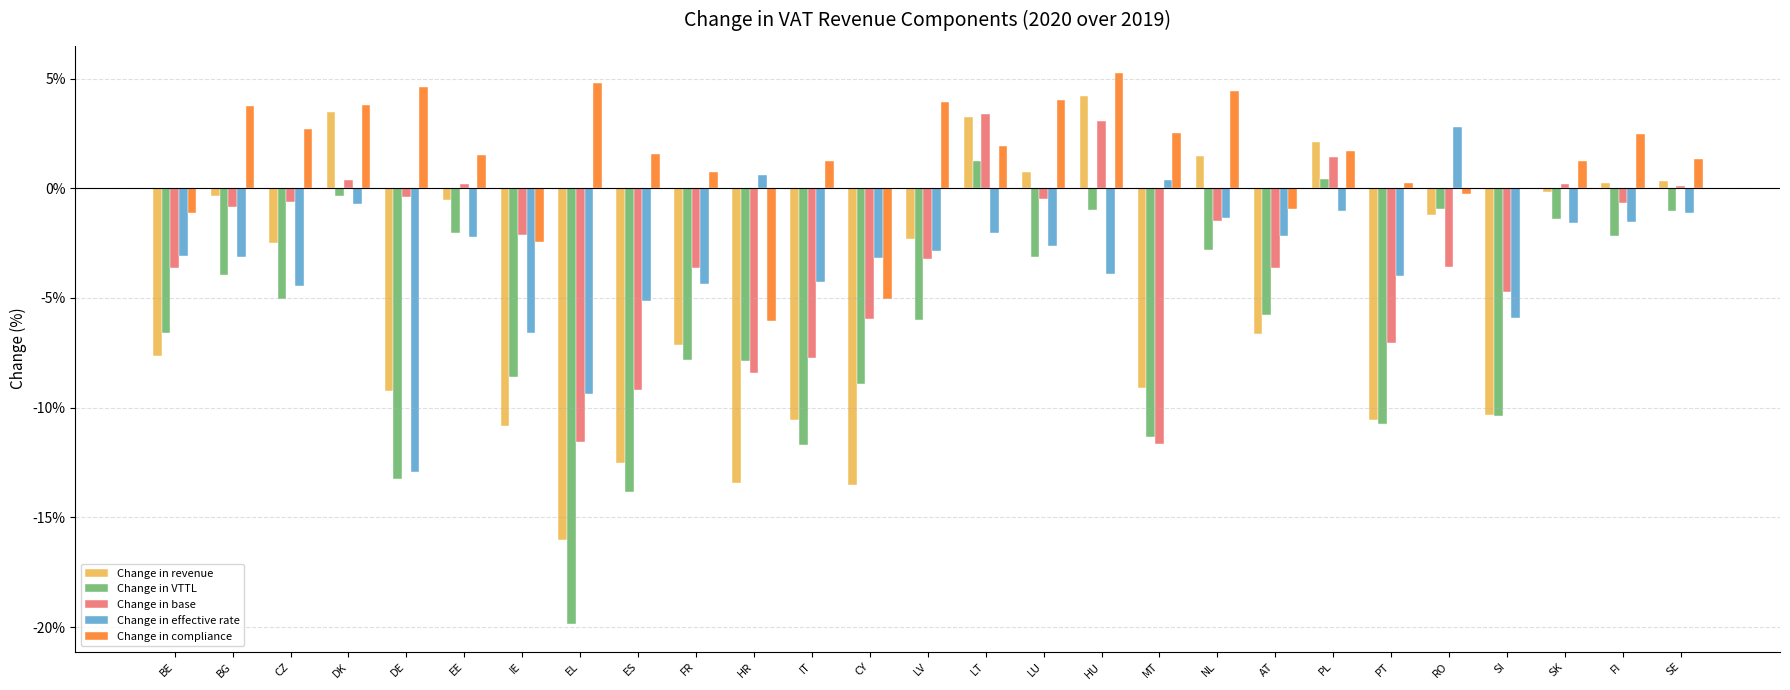

Are the bars grouped side by side (vs. stacked)?

Yes